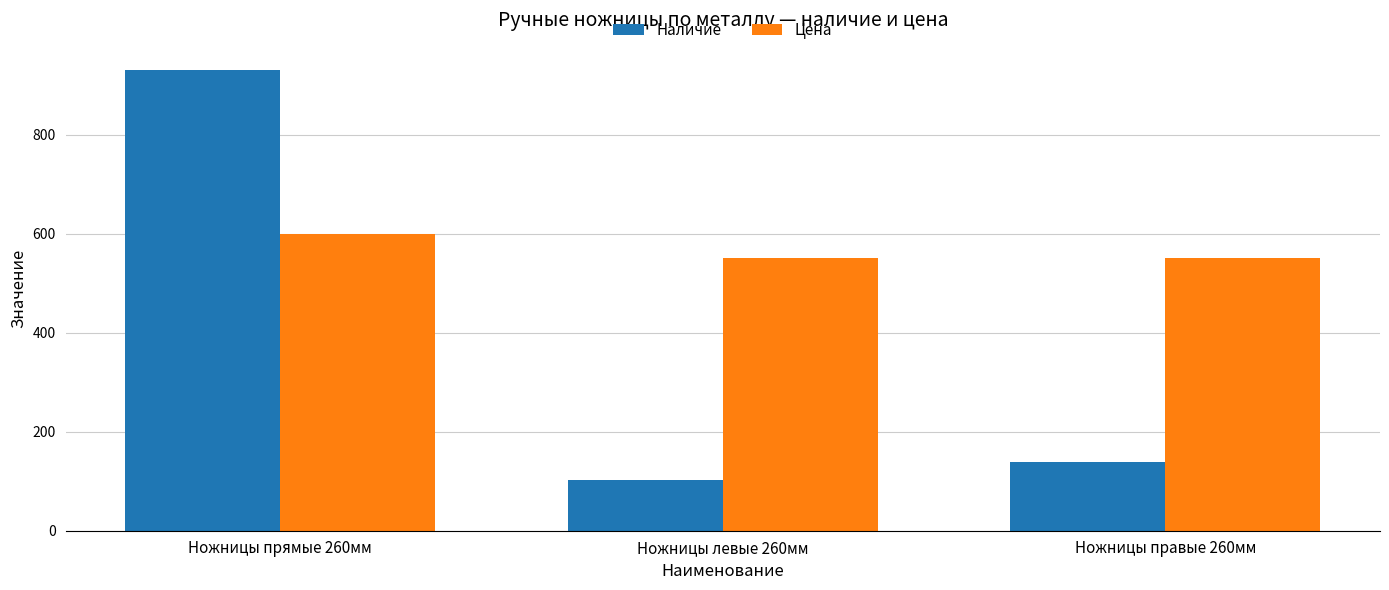

What is the maximum value for Наличие?

931